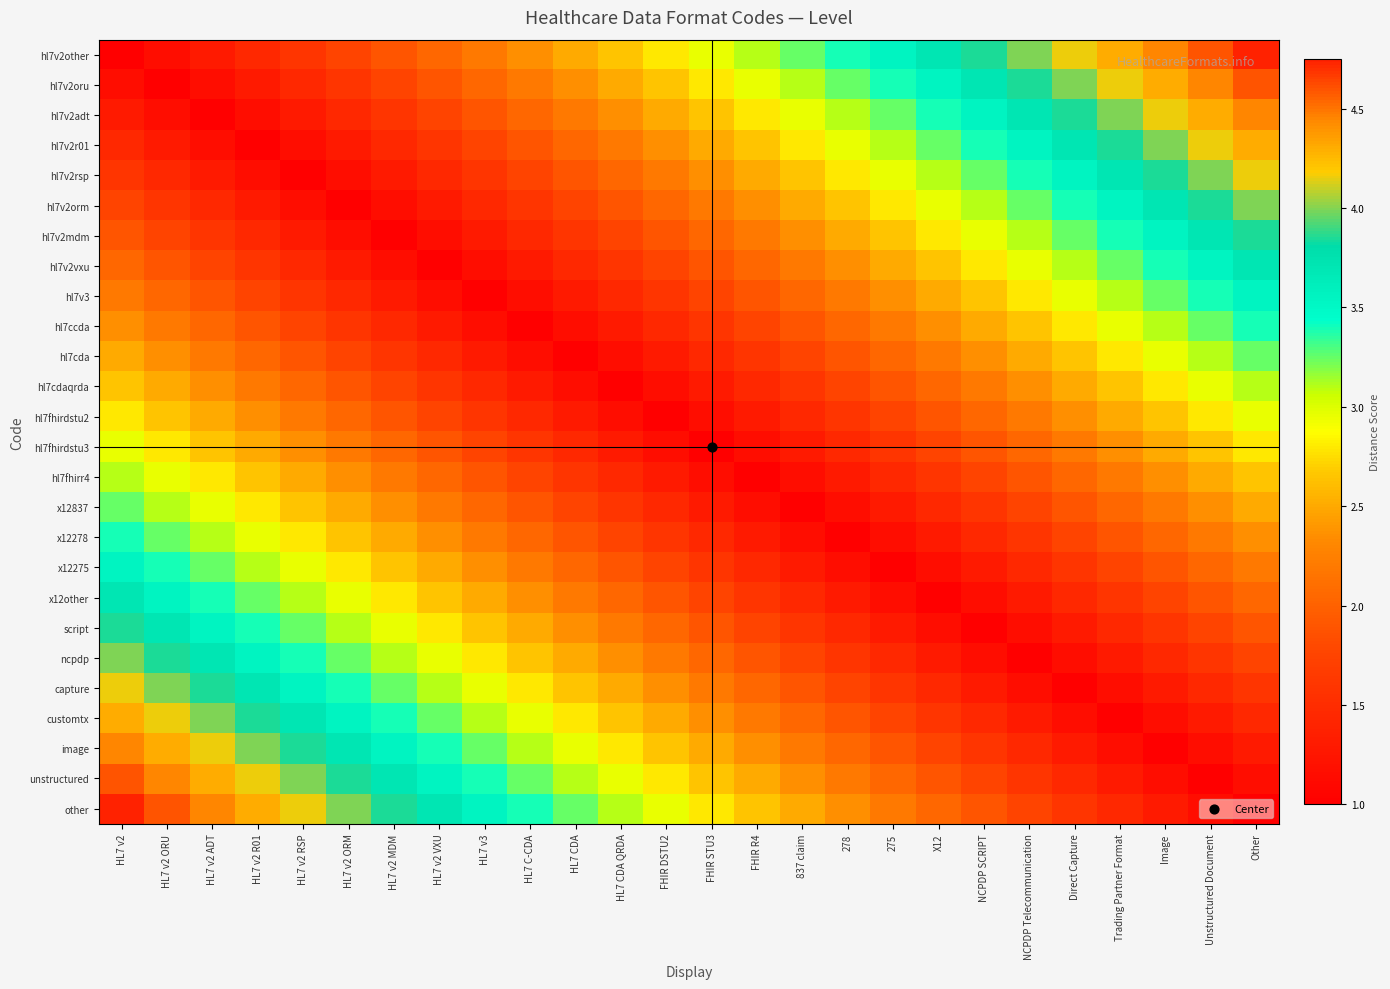

Reading left to right, what are all the values shown in this chart?

hl7v2other: HL7 v2=1.0	HL7 v2 ORU=1.1	HL7 v2 ADT=1.3	HL7 v2 R01=1.4	HL7 v2 RSP=1.6	HL7 v2 ORM=1.8	HL7 v2 MDM=1.9	HL7 v2 VXU=2.0	HL7 v3=2.2	HL7 C-CDA=2.3	HL7 CDA=2.5	HL7 CDA QRDA=2.6	FHIR DSTU2=2.8	FHIR STU3=3.0	FHIR R4=3.1	837 claim=3.2	278=3.4	275=3.5	X12=3.7	NCPDP SCRIPT=3.9	NCPDP Telecommunication=4.0	Direct Capture=4.2	Trading Partner Format=4.3	Image=4.4	Unstructured Document=4.6	Other=4.8
hl7v2oru: HL7 v2=1.1	HL7 v2 ORU=1.0	HL7 v2 ADT=1.1	HL7 v2 R01=1.3	HL7 v2 RSP=1.4	HL7 v2 ORM=1.6	HL7 v2 MDM=1.8	HL7 v2 VXU=1.9	HL7 v3=2.0	HL7 C-CDA=2.2	HL7 CDA=2.3	HL7 CDA QRDA=2.5	FHIR DSTU2=2.6	FHIR STU3=2.8	FHIR R4=3.0	837 claim=3.1	278=3.2	275=3.4	X12=3.5	NCPDP SCRIPT=3.7	NCPDP Telecommunication=3.9	Direct Capture=4.0	Trading Partner Format=4.2	Image=4.3	Unstructured Document=4.4	Other=4.6
hl7v2adt: HL7 v2=1.3	HL7 v2 ORU=1.1	HL7 v2 ADT=1.0	HL7 v2 R01=1.1	HL7 v2 RSP=1.3	HL7 v2 ORM=1.4	HL7 v2 MDM=1.6	HL7 v2 VXU=1.8	HL7 v3=1.9	HL7 C-CDA=2.0	HL7 CDA=2.2	HL7 CDA QRDA=2.3	FHIR DSTU2=2.5	FHIR STU3=2.6	FHIR R4=2.8	837 claim=3.0	278=3.1	275=3.2	X12=3.4	NCPDP SCRIPT=3.5	NCPDP Telecommunication=3.7	Direct Capture=3.9	Trading Partner Format=4.0	Image=4.2	Unstructured Document=4.3	Other=4.4
hl7v2r01: HL7 v2=1.4	HL7 v2 ORU=1.3	HL7 v2 ADT=1.1	HL7 v2 R01=1.0	HL7 v2 RSP=1.1	HL7 v2 ORM=1.3	HL7 v2 MDM=1.4	HL7 v2 VXU=1.6	HL7 v3=1.8	HL7 C-CDA=1.9	HL7 CDA=2.0	HL7 CDA QRDA=2.2	FHIR DSTU2=2.3	FHIR STU3=2.5	FHIR R4=2.6	837 claim=2.8	278=3.0	275=3.1	X12=3.2	NCPDP SCRIPT=3.4	NCPDP Telecommunication=3.5	Direct Capture=3.7	Trading Partner Format=3.9	Image=4.0	Unstructured Document=4.2	Other=4.3
hl7v2rsp: HL7 v2=1.6	HL7 v2 ORU=1.4	HL7 v2 ADT=1.3	HL7 v2 R01=1.1	HL7 v2 RSP=1.0	HL7 v2 ORM=1.1	HL7 v2 MDM=1.3	HL7 v2 VXU=1.4	HL7 v3=1.6	HL7 C-CDA=1.8	HL7 CDA=1.9	HL7 CDA QRDA=2.0	FHIR DSTU2=2.2	FHIR STU3=2.3	FHIR R4=2.5	837 claim=2.6	278=2.8	275=3.0	X12=3.1	NCPDP SCRIPT=3.2	NCPDP Telecommunication=3.4	Direct Capture=3.5	Trading Partner Format=3.7	Image=3.9	Unstructured Document=4.0	Other=4.2
hl7v2orm: HL7 v2=1.8	HL7 v2 ORU=1.6	HL7 v2 ADT=1.4	HL7 v2 R01=1.3	HL7 v2 RSP=1.1	HL7 v2 ORM=1.0	HL7 v2 MDM=1.1	HL7 v2 VXU=1.3	HL7 v3=1.4	HL7 C-CDA=1.6	HL7 CDA=1.8	HL7 CDA QRDA=1.9	FHIR DSTU2=2.0	FHIR STU3=2.2	FHIR R4=2.3	837 claim=2.5	278=2.6	275=2.8	X12=3.0	NCPDP SCRIPT=3.1	NCPDP Telecommunication=3.2	Direct Capture=3.4	Trading Partner Format=3.5	Image=3.7	Unstructured Document=3.9	Other=4.0
hl7v2mdm: HL7 v2=1.9	HL7 v2 ORU=1.8	HL7 v2 ADT=1.6	HL7 v2 R01=1.4	HL7 v2 RSP=1.3	HL7 v2 ORM=1.1	HL7 v2 MDM=1.0	HL7 v2 VXU=1.1	HL7 v3=1.3	HL7 C-CDA=1.4	HL7 CDA=1.6	HL7 CDA QRDA=1.8	FHIR DSTU2=1.9	FHIR STU3=2.0	FHIR R4=2.2	837 claim=2.3	278=2.5	275=2.6	X12=2.8	NCPDP SCRIPT=3.0	NCPDP Telecommunication=3.1	Direct Capture=3.2	Trading Partner Format=3.4	Image=3.5	Unstructured Document=3.7	Other=3.9
hl7v2vxu: HL7 v2=2.0	HL7 v2 ORU=1.9	HL7 v2 ADT=1.8	HL7 v2 R01=1.6	HL7 v2 RSP=1.4	HL7 v2 ORM=1.3	HL7 v2 MDM=1.1	HL7 v2 VXU=1.0	HL7 v3=1.1	HL7 C-CDA=1.3	HL7 CDA=1.4	HL7 CDA QRDA=1.6	FHIR DSTU2=1.8	FHIR STU3=1.9	FHIR R4=2.0	837 claim=2.2	278=2.3	275=2.5	X12=2.6	NCPDP SCRIPT=2.8	NCPDP Telecommunication=3.0	Direct Capture=3.1	Trading Partner Format=3.2	Image=3.4	Unstructured Document=3.5	Other=3.7
hl7v3: HL7 v2=2.2	HL7 v2 ORU=2.0	HL7 v2 ADT=1.9	HL7 v2 R01=1.8	HL7 v2 RSP=1.6	HL7 v2 ORM=1.4	HL7 v2 MDM=1.3	HL7 v2 VXU=1.1	HL7 v3=1.0	HL7 C-CDA=1.1	HL7 CDA=1.3	HL7 CDA QRDA=1.4	FHIR DSTU2=1.6	FHIR STU3=1.8	FHIR R4=1.9	837 claim=2.0	278=2.2	275=2.3	X12=2.5	NCPDP SCRIPT=2.6	NCPDP Telecommunication=2.8	Direct Capture=3.0	Trading Partner Format=3.1	Image=3.2	Unstructured Document=3.4	Other=3.5
hl7ccda: HL7 v2=2.3	HL7 v2 ORU=2.2	HL7 v2 ADT=2.0	HL7 v2 R01=1.9	HL7 v2 RSP=1.8	HL7 v2 ORM=1.6	HL7 v2 MDM=1.4	HL7 v2 VXU=1.3	HL7 v3=1.1	HL7 C-CDA=1.0	HL7 CDA=1.1	HL7 CDA QRDA=1.3	FHIR DSTU2=1.4	FHIR STU3=1.6	FHIR R4=1.8	837 claim=1.9	278=2.0	275=2.2	X12=2.3	NCPDP SCRIPT=2.5	NCPDP Telecommunication=2.6	Direct Capture=2.8	Trading Partner Format=3.0	Image=3.1	Unstructured Document=3.2	Other=3.4
hl7cda: HL7 v2=2.5	HL7 v2 ORU=2.3	HL7 v2 ADT=2.2	HL7 v2 R01=2.0	HL7 v2 RSP=1.9	HL7 v2 ORM=1.8	HL7 v2 MDM=1.6	HL7 v2 VXU=1.4	HL7 v3=1.3	HL7 C-CDA=1.1	HL7 CDA=1.0	HL7 CDA QRDA=1.1	FHIR DSTU2=1.3	FHIR STU3=1.4	FHIR R4=1.6	837 claim=1.8	278=1.9	275=2.0	X12=2.2	NCPDP SCRIPT=2.3	NCPDP Telecommunication=2.5	Direct Capture=2.6	Trading Partner Format=2.8	Image=3.0	Unstructured Document=3.1	Other=3.2
hl7cdaqrda: HL7 v2=2.6	HL7 v2 ORU=2.5	HL7 v2 ADT=2.3	HL7 v2 R01=2.2	HL7 v2 RSP=2.0	HL7 v2 ORM=1.9	HL7 v2 MDM=1.8	HL7 v2 VXU=1.6	HL7 v3=1.4	HL7 C-CDA=1.3	HL7 CDA=1.1	HL7 CDA QRDA=1.0	FHIR DSTU2=1.1	FHIR STU3=1.3	FHIR R4=1.4	837 claim=1.6	278=1.8	275=1.9	X12=2.0	NCPDP SCRIPT=2.2	NCPDP Telecommunication=2.3	Direct Capture=2.5	Trading Partner Format=2.6	Image=2.8	Unstructured Document=3.0	Other=3.1
hl7fhirdstu2: HL7 v2=2.8	HL7 v2 ORU=2.6	HL7 v2 ADT=2.5	HL7 v2 R01=2.3	HL7 v2 RSP=2.2	HL7 v2 ORM=2.0	HL7 v2 MDM=1.9	HL7 v2 VXU=1.8	HL7 v3=1.6	HL7 C-CDA=1.4	HL7 CDA=1.3	HL7 CDA QRDA=1.1	FHIR DSTU2=1.0	FHIR STU3=1.1	FHIR R4=1.3	837 claim=1.4	278=1.6	275=1.8	X12=1.9	NCPDP SCRIPT=2.0	NCPDP Telecommunication=2.2	Direct Capture=2.3	Trading Partner Format=2.5	Image=2.6	Unstructured Document=2.8	Other=3.0
hl7fhirdstu3: HL7 v2=3.0	HL7 v2 ORU=2.8	HL7 v2 ADT=2.6	HL7 v2 R01=2.5	HL7 v2 RSP=2.3	HL7 v2 ORM=2.2	HL7 v2 MDM=2.0	HL7 v2 VXU=1.9	HL7 v3=1.8	HL7 C-CDA=1.6	HL7 CDA=1.4	HL7 CDA QRDA=1.3	FHIR DSTU2=1.1	FHIR STU3=1.0	FHIR R4=1.1	837 claim=1.3	278=1.4	275=1.6	X12=1.8	NCPDP SCRIPT=1.9	NCPDP Telecommunication=2.0	Direct Capture=2.2	Trading Partner Format=2.3	Image=2.5	Unstructured Document=2.6	Other=2.8
hl7fhirr4: HL7 v2=3.1	HL7 v2 ORU=3.0	HL7 v2 ADT=2.8	HL7 v2 R01=2.6	HL7 v2 RSP=2.5	HL7 v2 ORM=2.3	HL7 v2 MDM=2.2	HL7 v2 VXU=2.0	HL7 v3=1.9	HL7 C-CDA=1.8	HL7 CDA=1.6	HL7 CDA QRDA=1.4	FHIR DSTU2=1.3	FHIR STU3=1.1	FHIR R4=1.0	837 claim=1.1	278=1.3	275=1.4	X12=1.6	NCPDP SCRIPT=1.8	NCPDP Telecommunication=1.9	Direct Capture=2.0	Trading Partner Format=2.2	Image=2.3	Unstructured Document=2.5	Other=2.6
x12837: HL7 v2=3.2	HL7 v2 ORU=3.1	HL7 v2 ADT=3.0	HL7 v2 R01=2.8	HL7 v2 RSP=2.6	HL7 v2 ORM=2.5	HL7 v2 MDM=2.3	HL7 v2 VXU=2.2	HL7 v3=2.0	HL7 C-CDA=1.9	HL7 CDA=1.8	HL7 CDA QRDA=1.6	FHIR DSTU2=1.4	FHIR STU3=1.3	FHIR R4=1.1	837 claim=1.0	278=1.1	275=1.3	X12=1.4	NCPDP SCRIPT=1.6	NCPDP Telecommunication=1.8	Direct Capture=1.9	Trading Partner Format=2.0	Image=2.2	Unstructured Document=2.3	Other=2.5
x12278: HL7 v2=3.4	HL7 v2 ORU=3.2	HL7 v2 ADT=3.1	HL7 v2 R01=3.0	HL7 v2 RSP=2.8	HL7 v2 ORM=2.6	HL7 v2 MDM=2.5	HL7 v2 VXU=2.3	HL7 v3=2.2	HL7 C-CDA=2.0	HL7 CDA=1.9	HL7 CDA QRDA=1.8	FHIR DSTU2=1.6	FHIR STU3=1.4	FHIR R4=1.3	837 claim=1.1	278=1.0	275=1.1	X12=1.3	NCPDP SCRIPT=1.4	NCPDP Telecommunication=1.6	Direct Capture=1.8	Trading Partner Format=1.9	Image=2.0	Unstructured Document=2.2	Other=2.3
x12275: HL7 v2=3.5	HL7 v2 ORU=3.4	HL7 v2 ADT=3.2	HL7 v2 R01=3.1	HL7 v2 RSP=3.0	HL7 v2 ORM=2.8	HL7 v2 MDM=2.6	HL7 v2 VXU=2.5	HL7 v3=2.3	HL7 C-CDA=2.2	HL7 CDA=2.0	HL7 CDA QRDA=1.9	FHIR DSTU2=1.8	FHIR STU3=1.6	FHIR R4=1.4	837 claim=1.3	278=1.1	275=1.0	X12=1.1	NCPDP SCRIPT=1.3	NCPDP Telecommunication=1.4	Direct Capture=1.6	Trading Partner Format=1.8	Image=1.9	Unstructured Document=2.0	Other=2.2
x12other: HL7 v2=3.7	HL7 v2 ORU=3.5	HL7 v2 ADT=3.4	HL7 v2 R01=3.2	HL7 v2 RSP=3.1	HL7 v2 ORM=3.0	HL7 v2 MDM=2.8	HL7 v2 VXU=2.6	HL7 v3=2.5	HL7 C-CDA=2.3	HL7 CDA=2.2	HL7 CDA QRDA=2.0	FHIR DSTU2=1.9	FHIR STU3=1.8	FHIR R4=1.6	837 claim=1.4	278=1.3	275=1.1	X12=1.0	NCPDP SCRIPT=1.1	NCPDP Telecommunication=1.3	Direct Capture=1.4	Trading Partner Format=1.6	Image=1.8	Unstructured Document=1.9	Other=2.0
script: HL7 v2=3.9	HL7 v2 ORU=3.7	HL7 v2 ADT=3.5	HL7 v2 R01=3.4	HL7 v2 RSP=3.2	HL7 v2 ORM=3.1	HL7 v2 MDM=3.0	HL7 v2 VXU=2.8	HL7 v3=2.6	HL7 C-CDA=2.5	HL7 CDA=2.3	HL7 CDA QRDA=2.2	FHIR DSTU2=2.0	FHIR STU3=1.9	FHIR R4=1.8	837 claim=1.6	278=1.4	275=1.3	X12=1.1	NCPDP SCRIPT=1.0	NCPDP Telecommunication=1.1	Direct Capture=1.3	Trading Partner Format=1.4	Image=1.6	Unstructured Document=1.8	Other=1.9
ncpdp: HL7 v2=4.0	HL7 v2 ORU=3.9	HL7 v2 ADT=3.7	HL7 v2 R01=3.5	HL7 v2 RSP=3.4	HL7 v2 ORM=3.2	HL7 v2 MDM=3.1	HL7 v2 VXU=3.0	HL7 v3=2.8	HL7 C-CDA=2.6	HL7 CDA=2.5	HL7 CDA QRDA=2.3	FHIR DSTU2=2.2	FHIR STU3=2.0	FHIR R4=1.9	837 claim=1.8	278=1.6	275=1.4	X12=1.3	NCPDP SCRIPT=1.1	NCPDP Telecommunication=1.0	Direct Capture=1.1	Trading Partner Format=1.3	Image=1.4	Unstructured Document=1.6	Other=1.8
capture: HL7 v2=4.2	HL7 v2 ORU=4.0	HL7 v2 ADT=3.9	HL7 v2 R01=3.7	HL7 v2 RSP=3.5	HL7 v2 ORM=3.4	HL7 v2 MDM=3.2	HL7 v2 VXU=3.1	HL7 v3=3.0	HL7 C-CDA=2.8	HL7 CDA=2.6	HL7 CDA QRDA=2.5	FHIR DSTU2=2.3	FHIR STU3=2.2	FHIR R4=2.0	837 claim=1.9	278=1.8	275=1.6	X12=1.4	NCPDP SCRIPT=1.3	NCPDP Telecommunication=1.1	Direct Capture=1.0	Trading Partner Format=1.1	Image=1.3	Unstructured Document=1.4	Other=1.6
customtx: HL7 v2=4.3	HL7 v2 ORU=4.2	HL7 v2 ADT=4.0	HL7 v2 R01=3.9	HL7 v2 RSP=3.7	HL7 v2 ORM=3.5	HL7 v2 MDM=3.4	HL7 v2 VXU=3.2	HL7 v3=3.1	HL7 C-CDA=3.0	HL7 CDA=2.8	HL7 CDA QRDA=2.6	FHIR DSTU2=2.5	FHIR STU3=2.3	FHIR R4=2.2	837 claim=2.0	278=1.9	275=1.8	X12=1.6	NCPDP SCRIPT=1.4	NCPDP Telecommunication=1.3	Direct Capture=1.1	Trading Partner Format=1.0	Image=1.1	Unstructured Document=1.3	Other=1.4
image: HL7 v2=4.4	HL7 v2 ORU=4.3	HL7 v2 ADT=4.2	HL7 v2 R01=4.0	HL7 v2 RSP=3.9	HL7 v2 ORM=3.7	HL7 v2 MDM=3.5	HL7 v2 VXU=3.4	HL7 v3=3.2	HL7 C-CDA=3.1	HL7 CDA=3.0	HL7 CDA QRDA=2.8	FHIR DSTU2=2.6	FHIR STU3=2.5	FHIR R4=2.3	837 claim=2.2	278=2.0	275=1.9	X12=1.8	NCPDP SCRIPT=1.6	NCPDP Telecommunication=1.4	Direct Capture=1.3	Trading Partner Format=1.1	Image=1.0	Unstructured Document=1.1	Other=1.3
unstructured: HL7 v2=4.6	HL7 v2 ORU=4.4	HL7 v2 ADT=4.3	HL7 v2 R01=4.2	HL7 v2 RSP=4.0	HL7 v2 ORM=3.9	HL7 v2 MDM=3.7	HL7 v2 VXU=3.5	HL7 v3=3.4	HL7 C-CDA=3.2	HL7 CDA=3.1	HL7 CDA QRDA=3.0	FHIR DSTU2=2.8	FHIR STU3=2.6	FHIR R4=2.5	837 claim=2.3	278=2.2	275=2.0	X12=1.9	NCPDP SCRIPT=1.8	NCPDP Telecommunication=1.6	Direct Capture=1.4	Trading Partner Format=1.3	Image=1.1	Unstructured Document=1.0	Other=1.1
other: HL7 v2=4.8	HL7 v2 ORU=4.6	HL7 v2 ADT=4.4	HL7 v2 R01=4.3	HL7 v2 RSP=4.2	HL7 v2 ORM=4.0	HL7 v2 MDM=3.9	HL7 v2 VXU=3.7	HL7 v3=3.5	HL7 C-CDA=3.4	HL7 CDA=3.2	HL7 CDA QRDA=3.1	FHIR DSTU2=3.0	FHIR STU3=2.8	FHIR R4=2.6	837 claim=2.5	278=2.3	275=2.2	X12=2.0	NCPDP SCRIPT=1.9	NCPDP Telecommunication=1.8	Direct Capture=1.6	Trading Partner Format=1.4	Image=1.3	Unstructured Document=1.1	Other=1.0